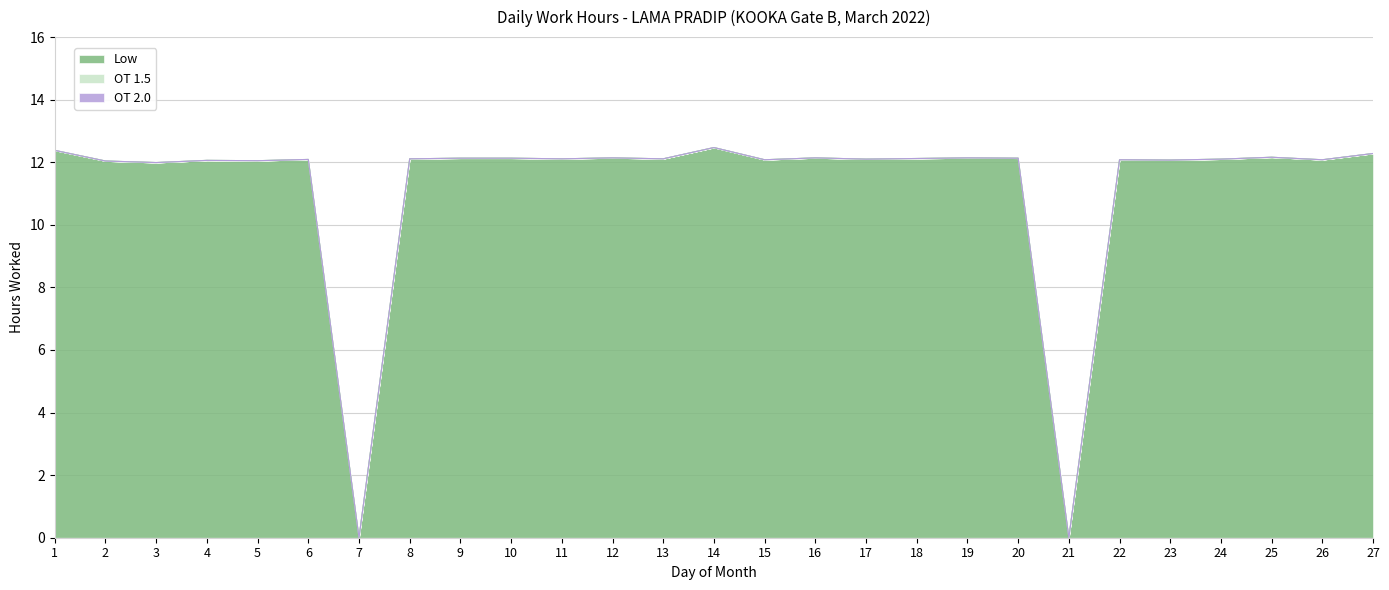

List the labels in order of OT 2.0 value, largest first.

1, 2, 3, 4, 5, 6, 7, 8, 9, 10, 11, 12, 13, 14, 15, 16, 17, 18, 19, 20, 21, 22, 23, 24, 25, 26, 27